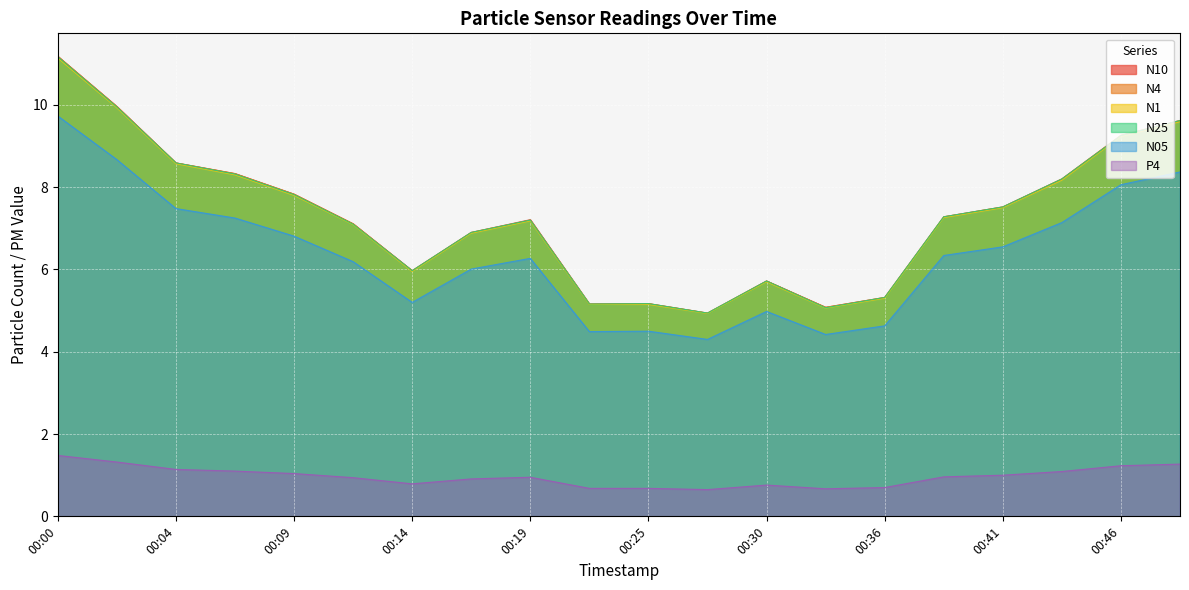

What is the difference between the P4 values at 00:30 and 00:33?

0.1